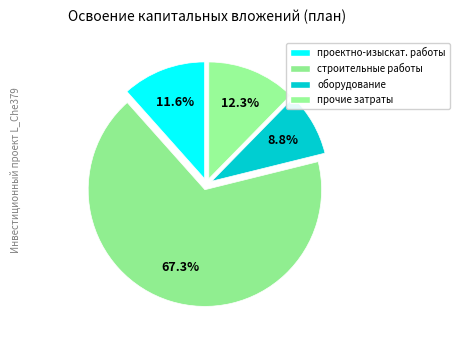

Which category has the smallest portion of the pie?

оборудование